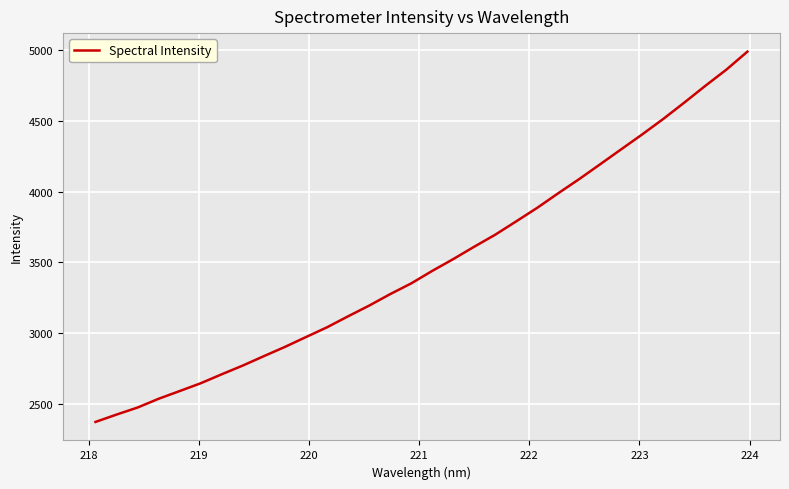

Is this an area chart (filled region under the line)?

No